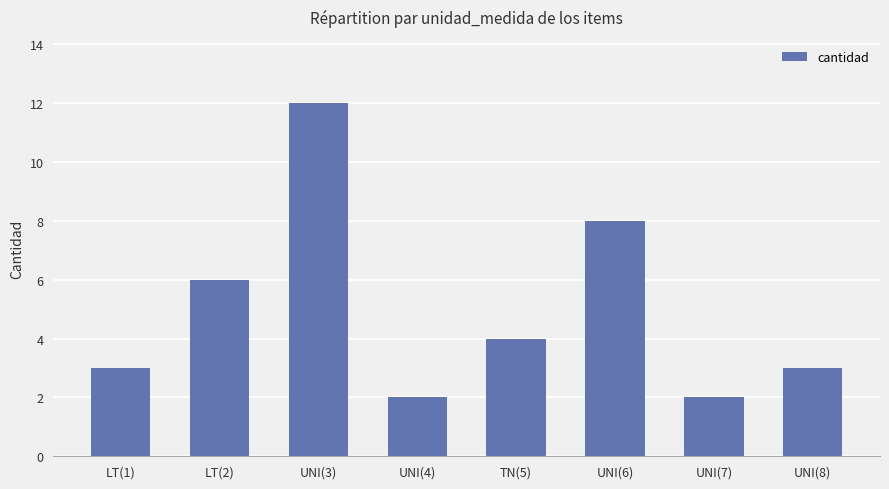

Reading left to right, extract all data points from this chart.

3	6	12	2	4	8	2	3